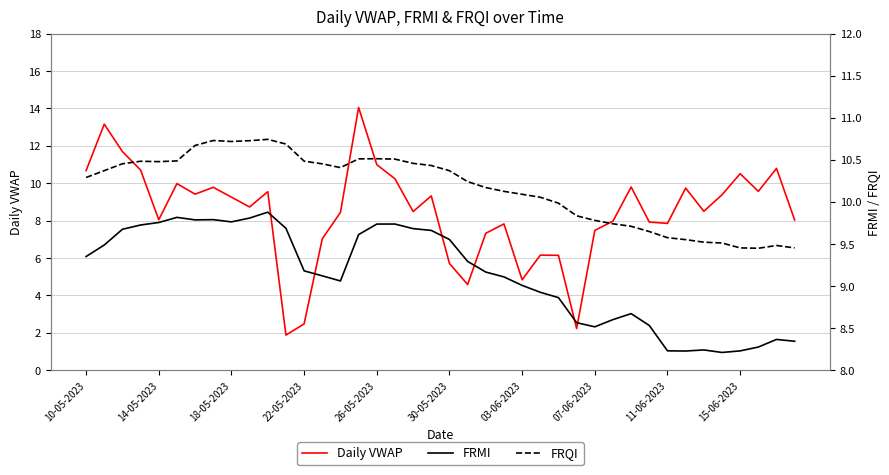

What is the total value across all series at 13?

26.6